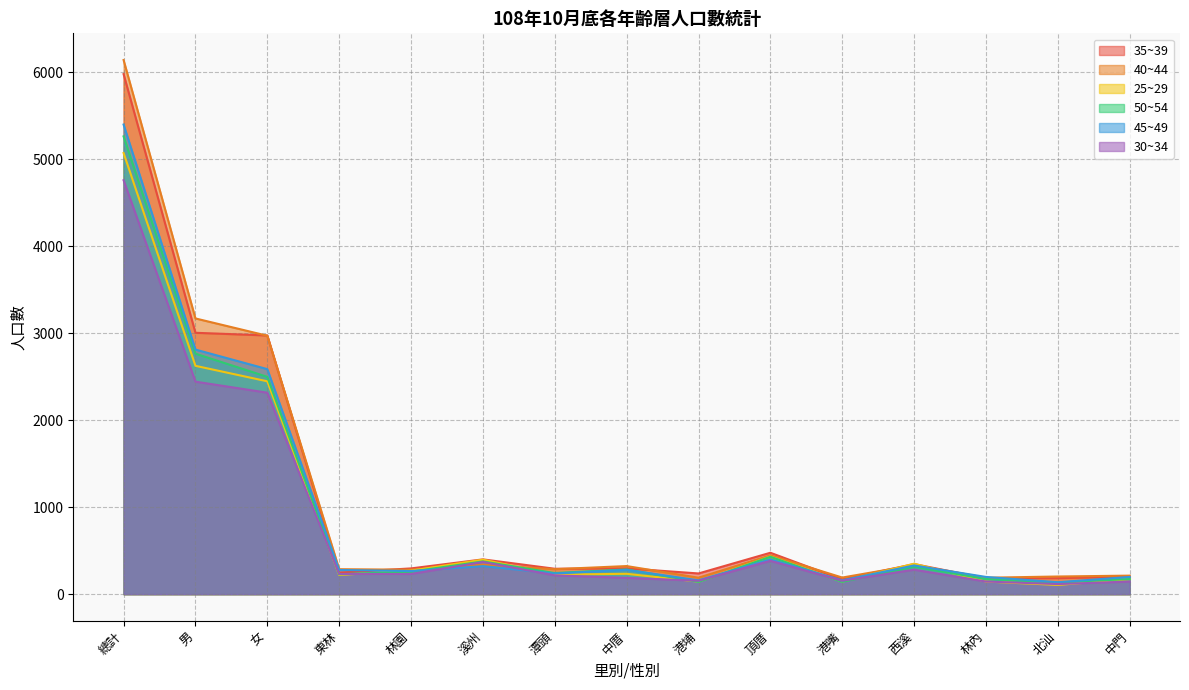

How many lines are shown in the chart?

6